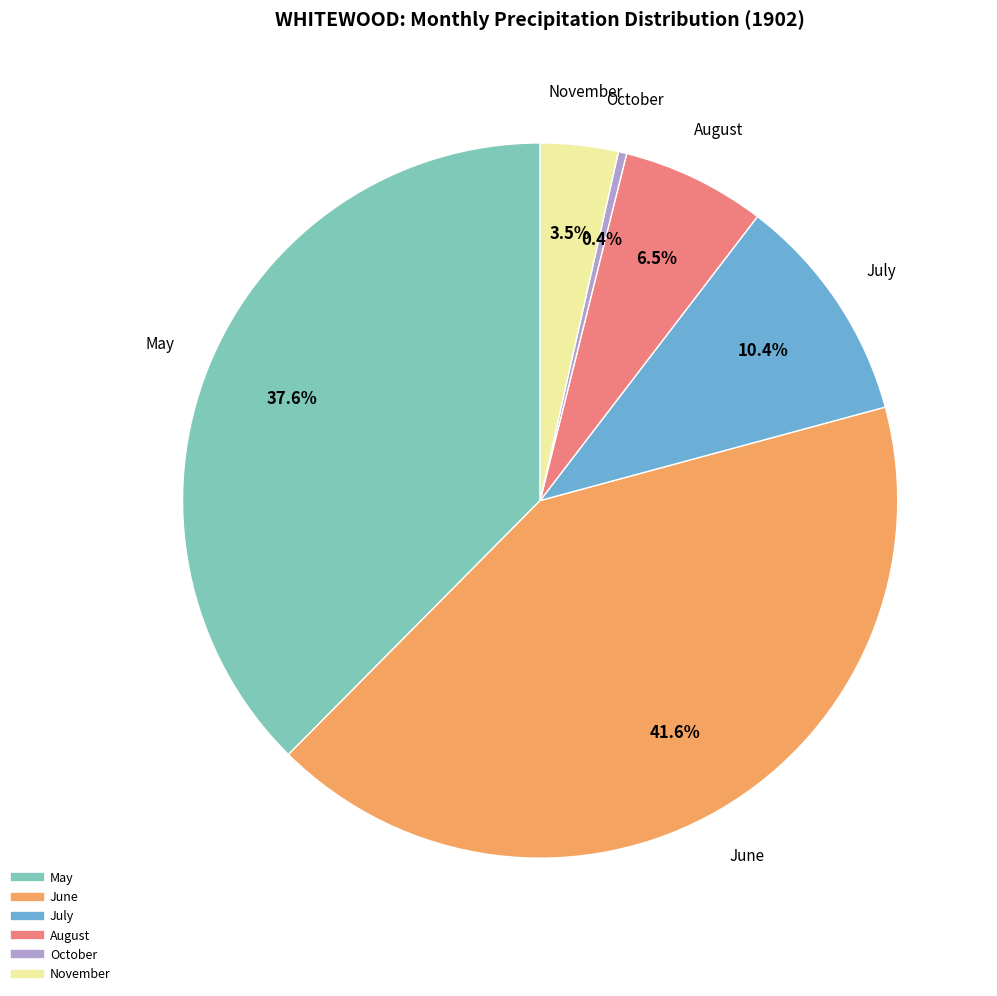

Does any single category account for the majority?

No